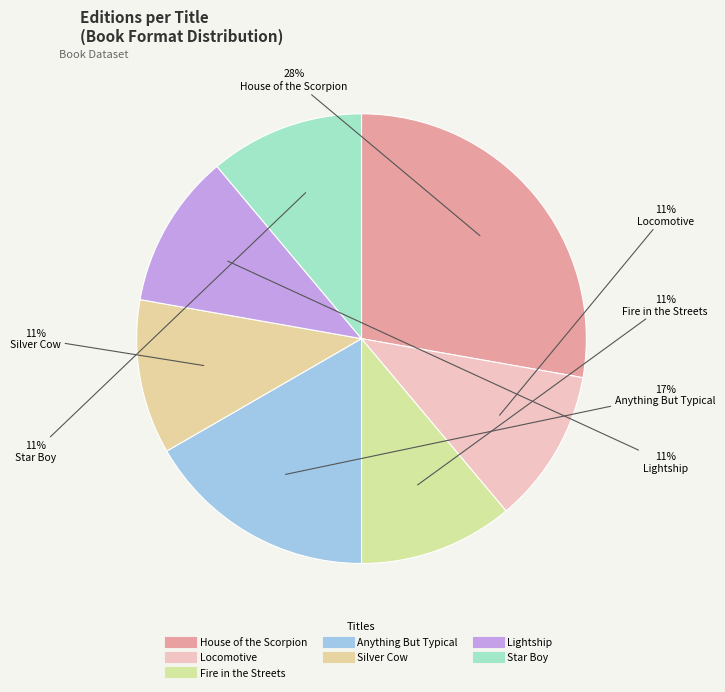

To the nearest percent, what is the average slice percentage?

14%